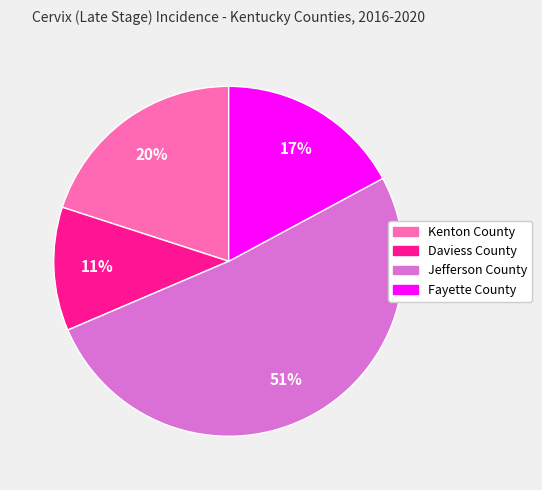

Which slice represents more than half of the pie?

Jefferson County